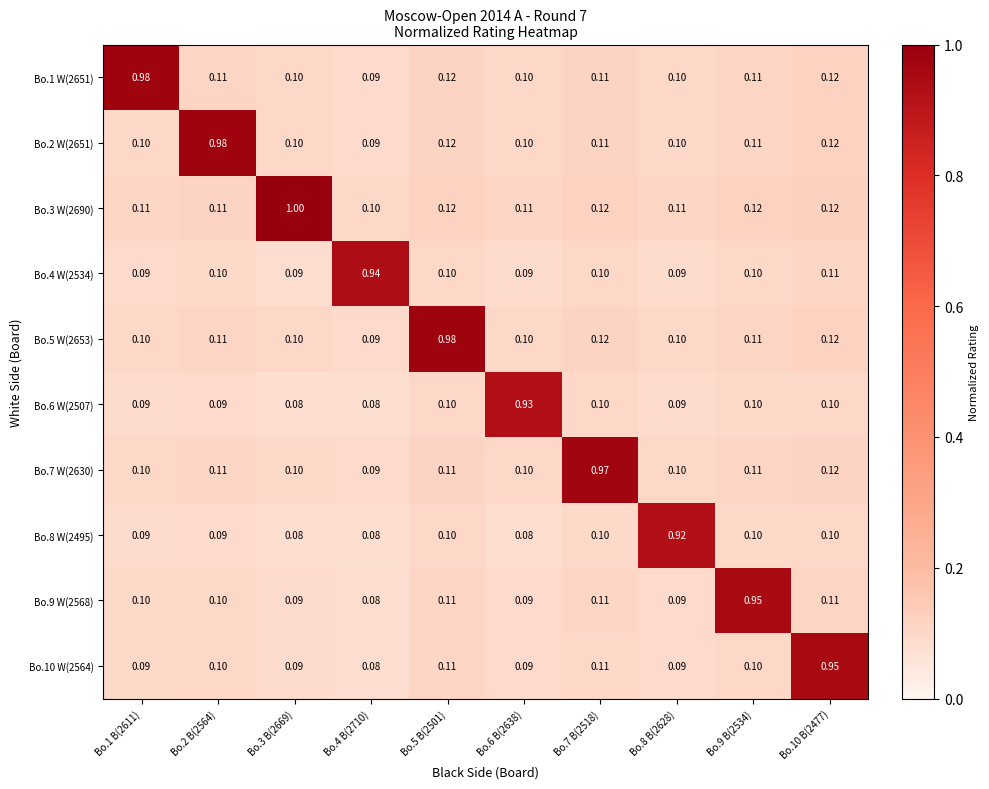

Is the value of Bo.10 W(2564) at Bo.3 B(2669) greater than the value of Bo.5 W(2653) at Bo.1 B(2611)?

No